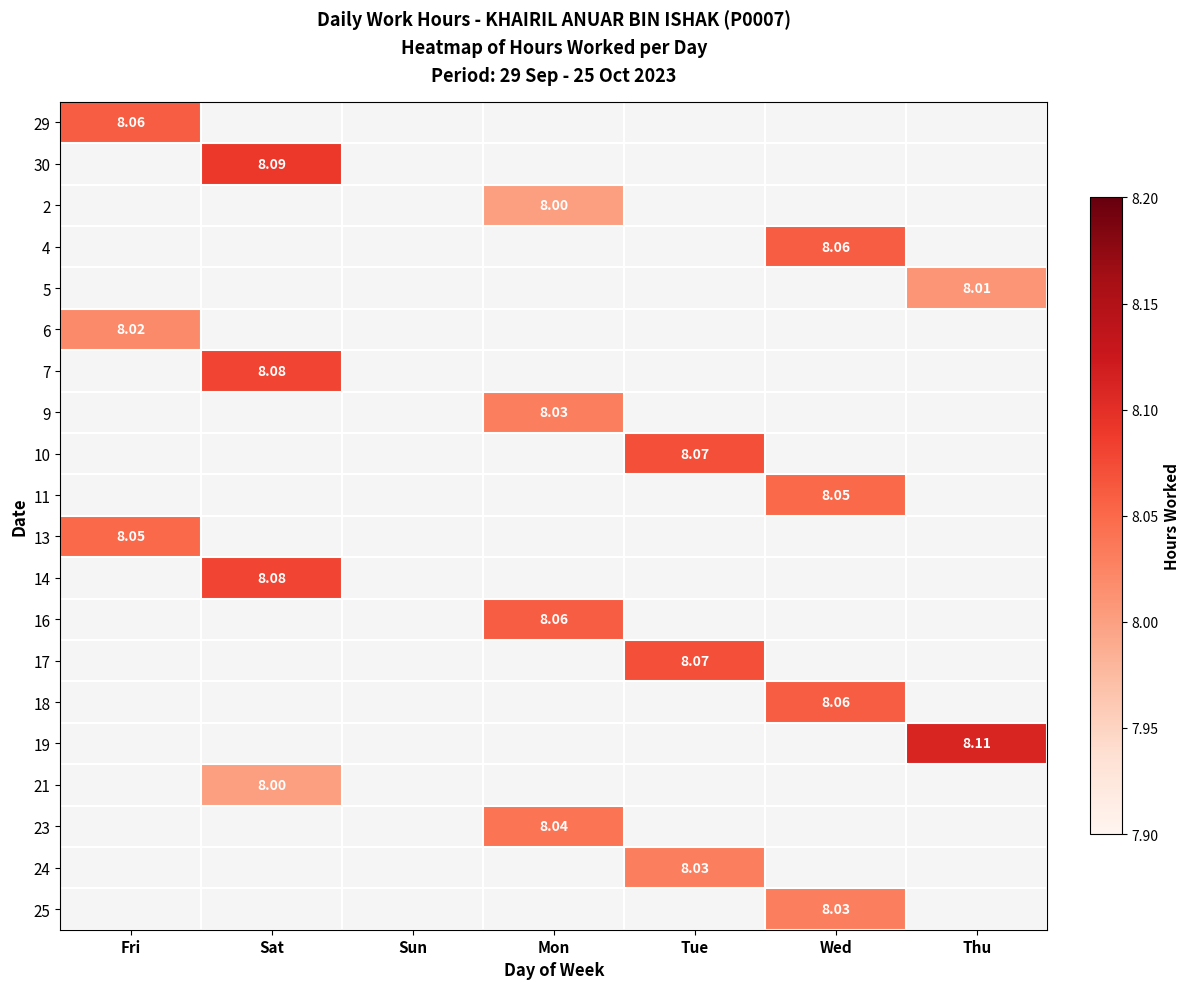

Which series has the largest total across all categories?

19